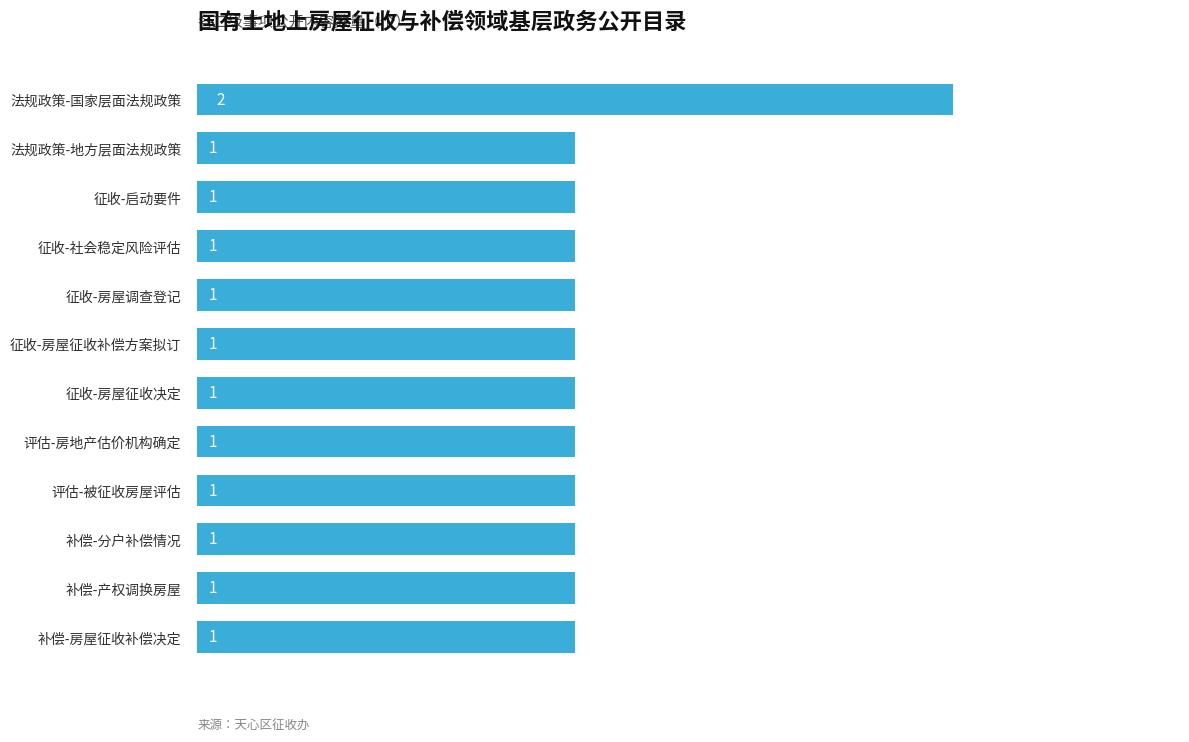

What is the minimum value shown in the chart?

1